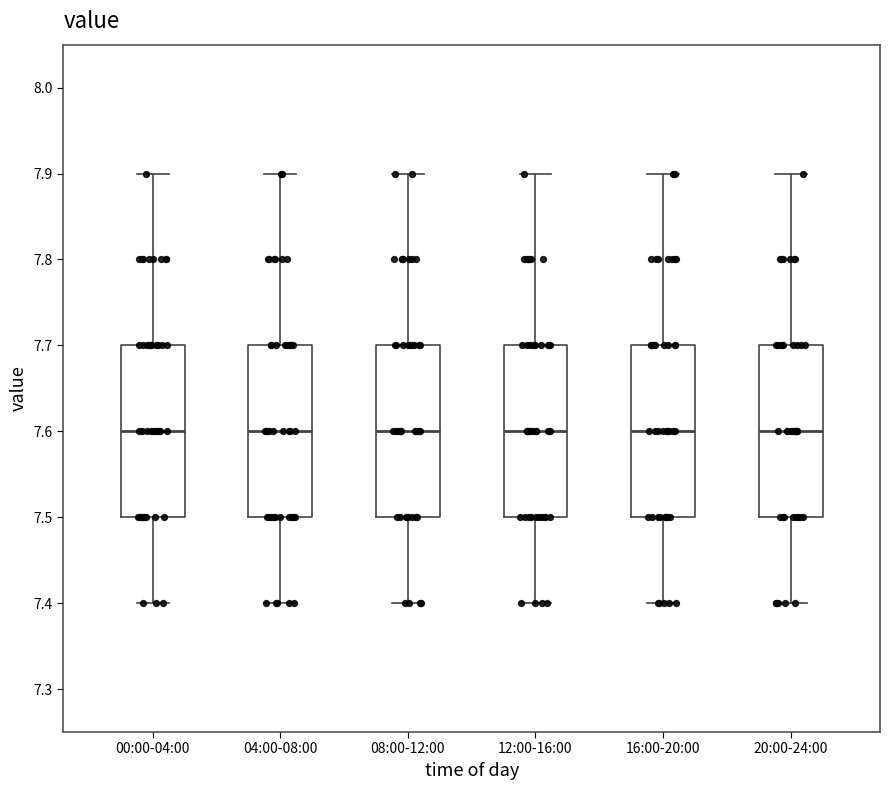

Where does the lower whisker of the box for 00:00-04:00 end on the y-axis? The values are not printed on the chart, so give them approximately, as read against the axis.

7.4